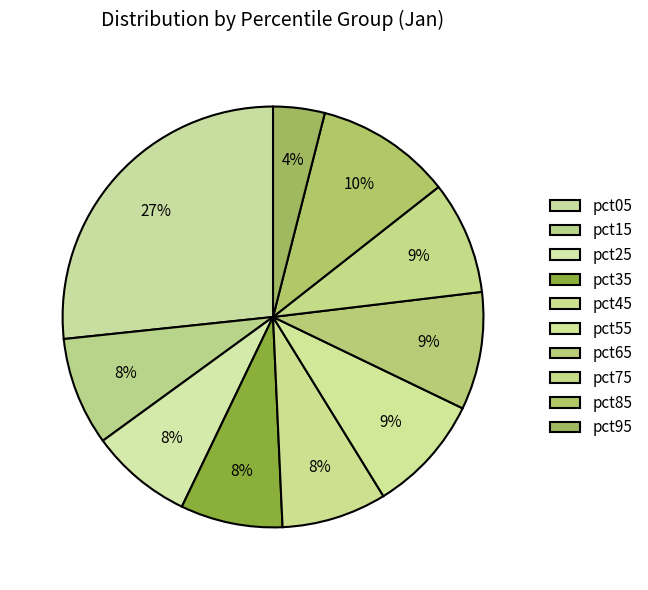

The pct25 slice represents 17% of the pie. True or false?

False